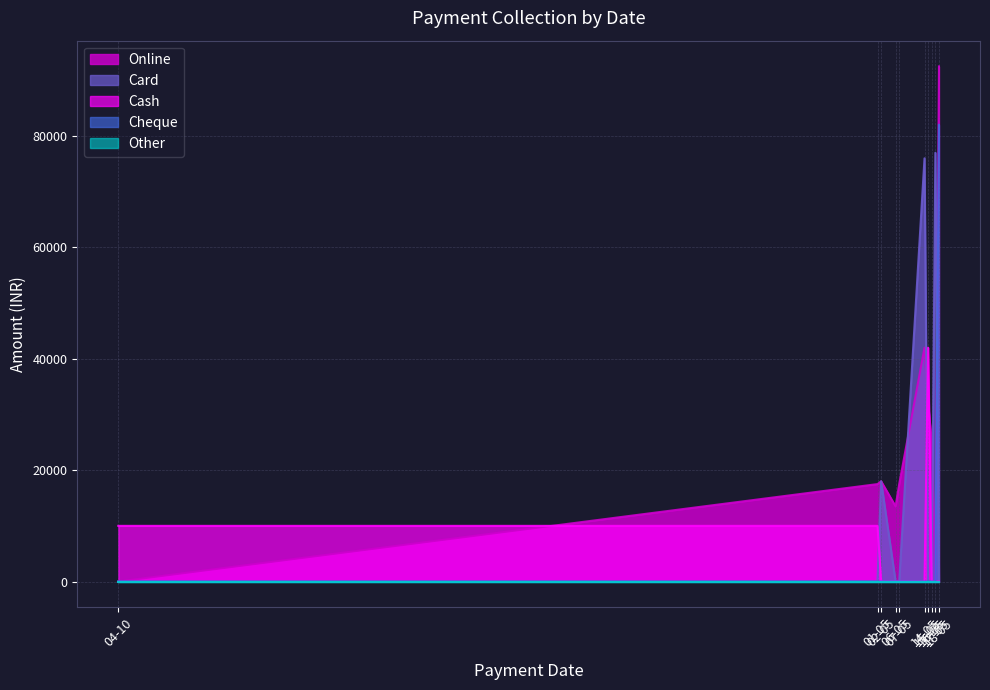

Rank the series at 02-05-2024 from lowest to highest value.

Cash, Cheque, Other, Online, Card